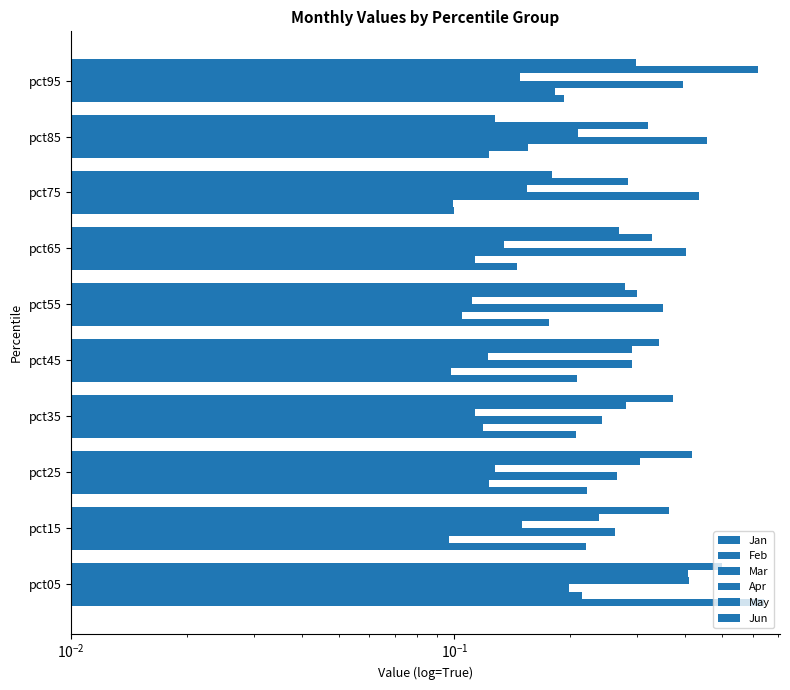

What is the highest value of the Mar series?

0.5